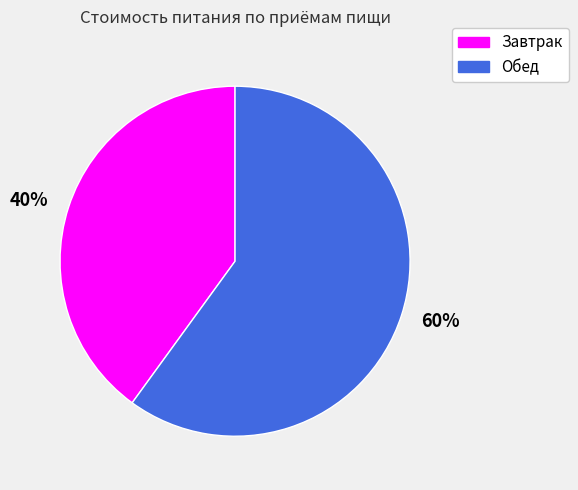

Rank the categories by value from highest to lowest.

60%, 40%